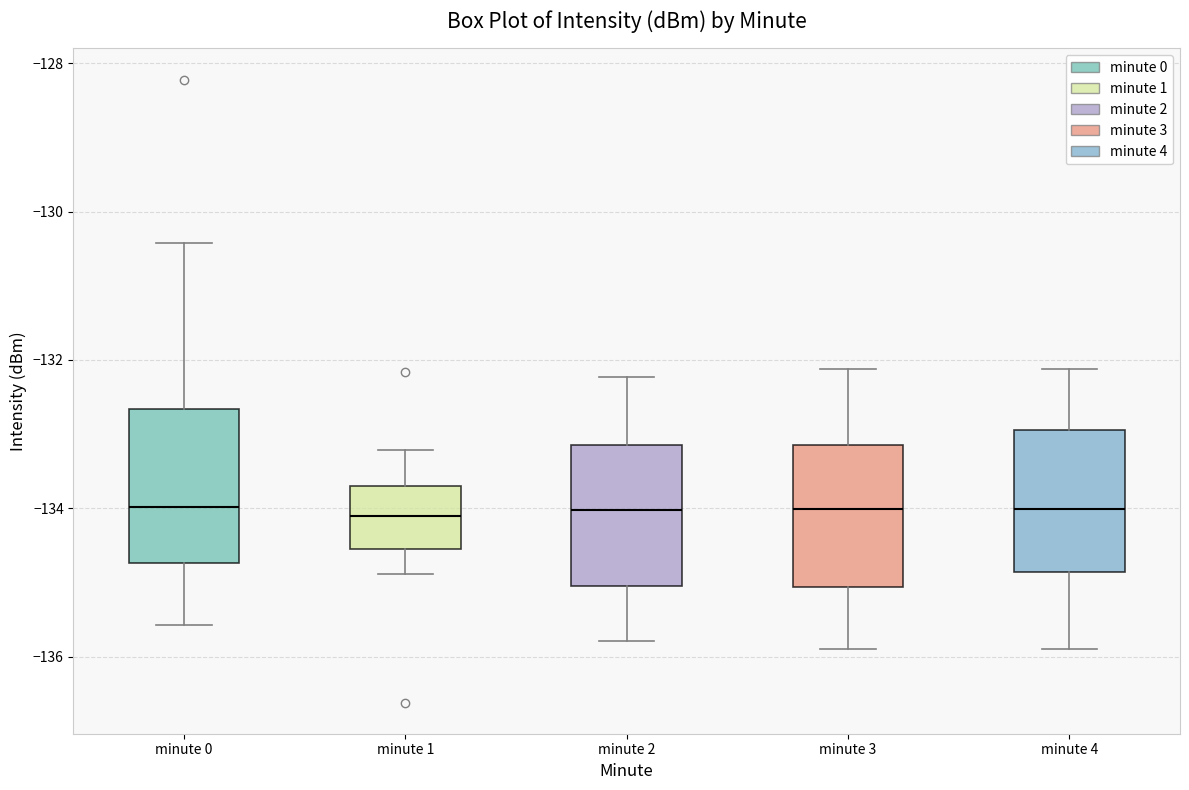

Where is the upper edge of the box for minute 1 on the y-axis? The values are not printed on the chart, so give them approximately, as read against the axis.

-133.6